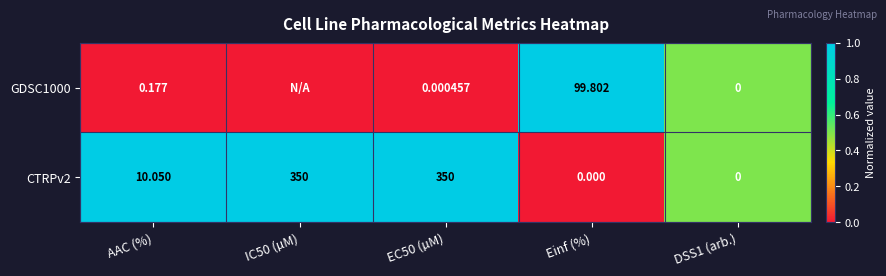

Is the value of CTRPv2 at Einf (%) greater than the value of GDSC1000 at Einf (%)?

No